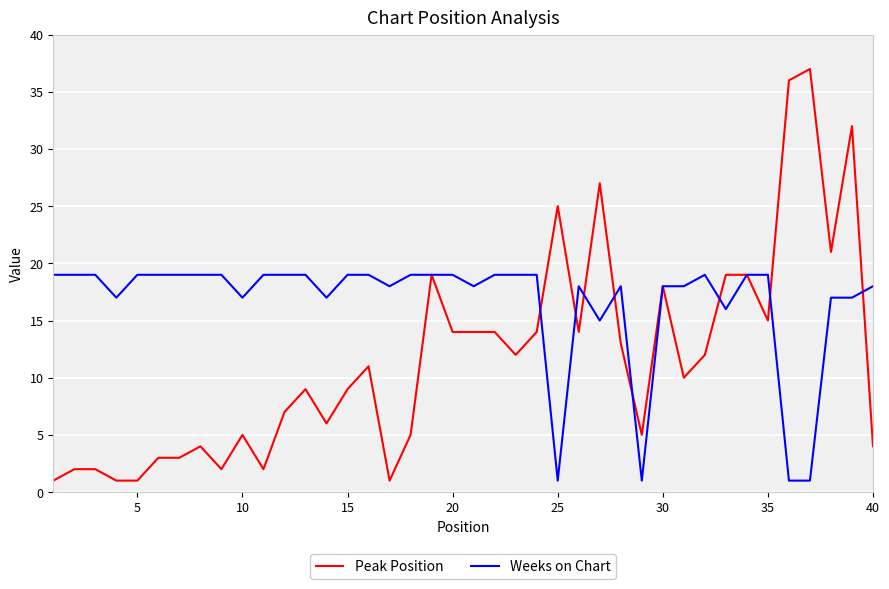

Rank the series by their maximum value, from lowest to highest.

Weeks on Chart, Peak Position